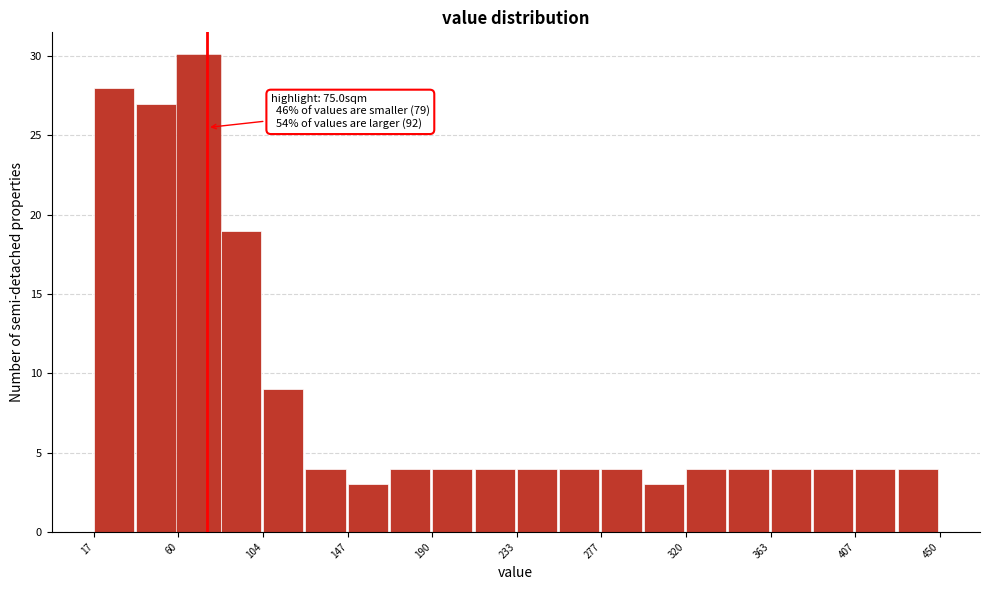

Which range on the x-axis has the tallest bar?

60 to 80